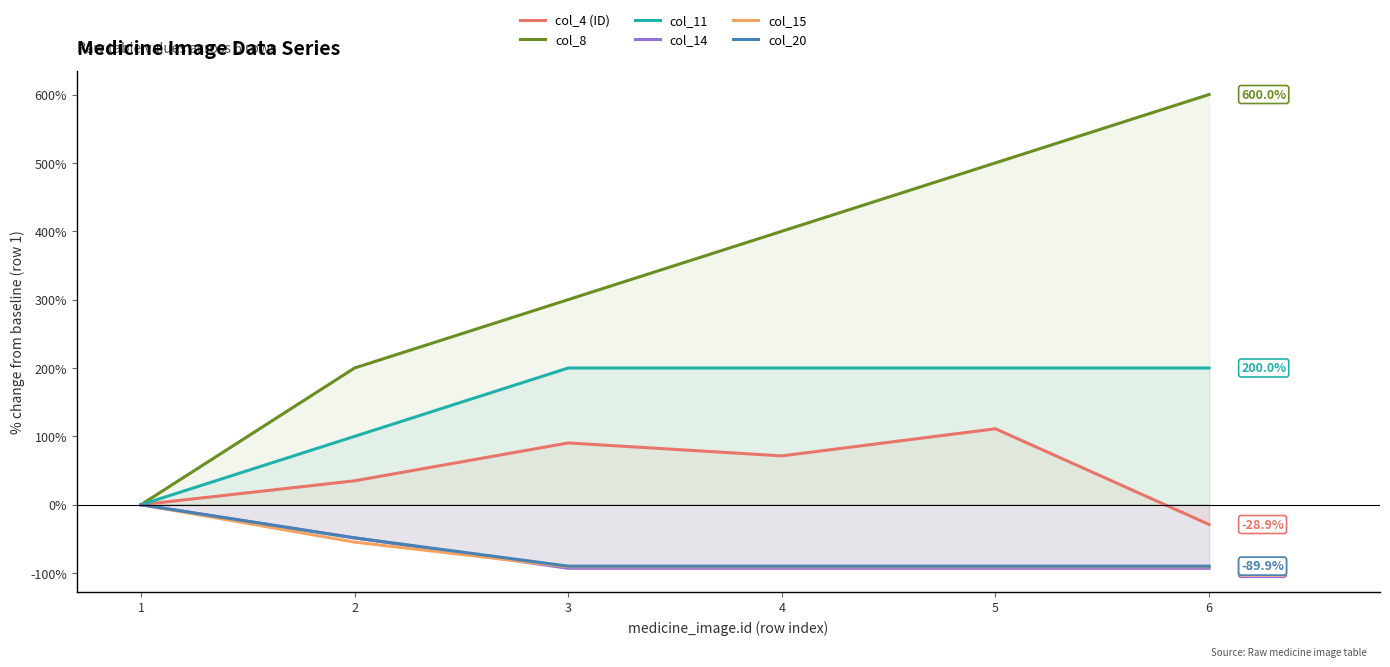

Is it true that col_20 equals 53.0 at 1?

False